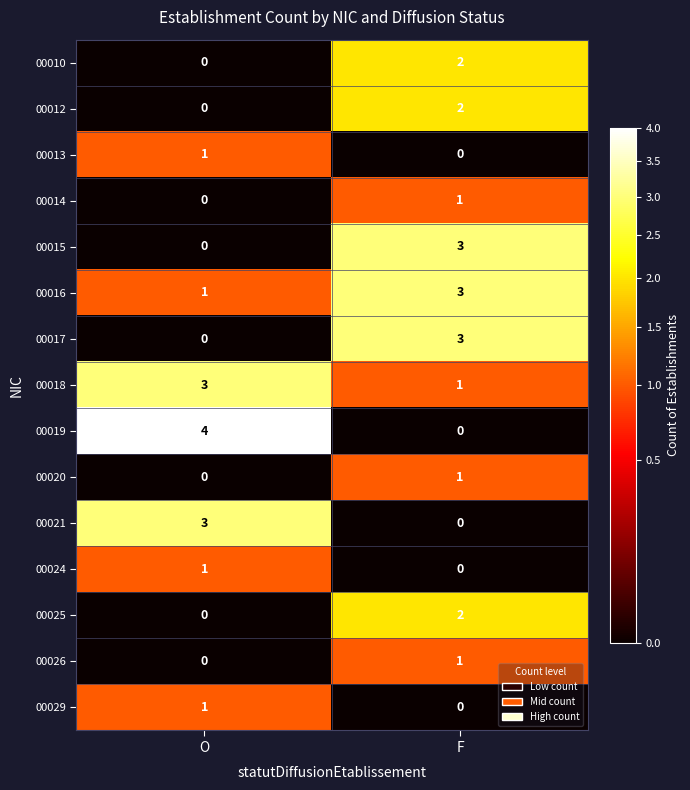

Which series changed the most between O and F?

00019